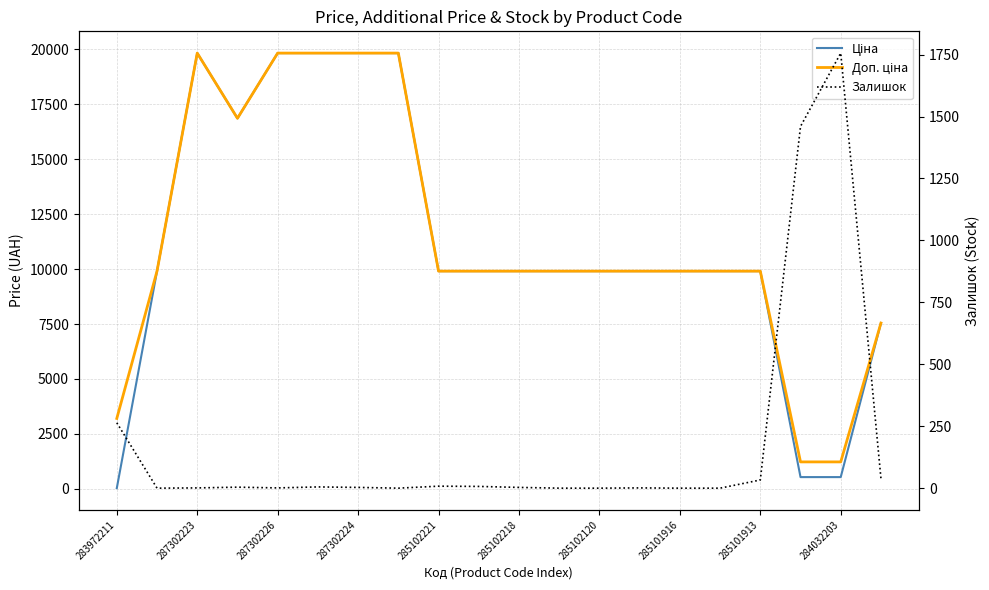

What is the value of the Залишок point at the 17th from the left?

33.0